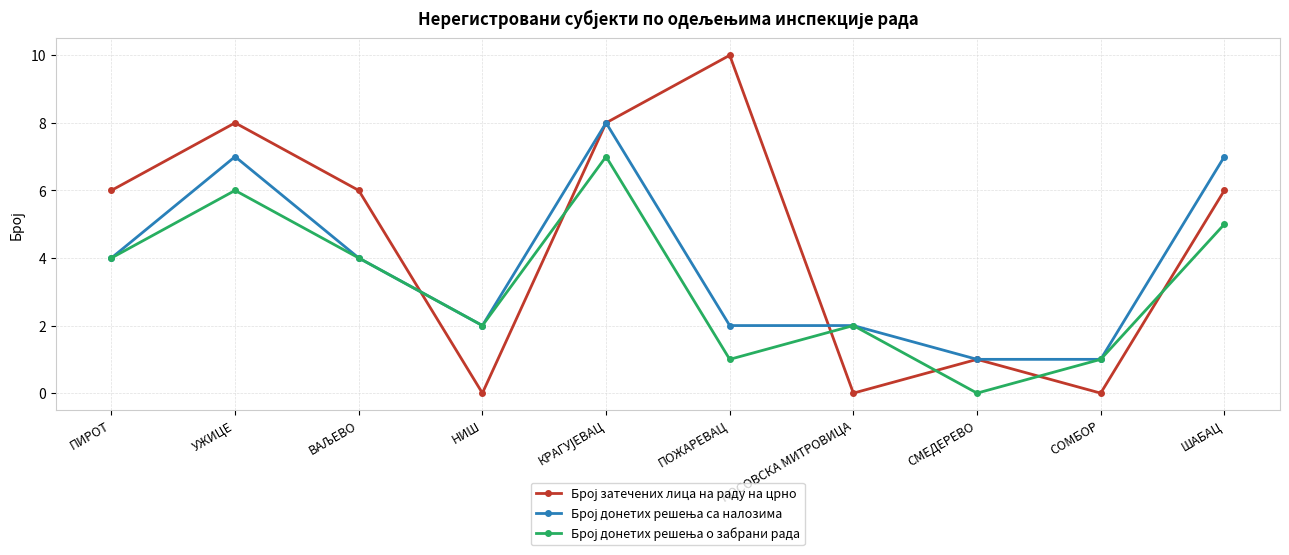

What is the total value across all series at ПОЖАРЕВАЦ?

13